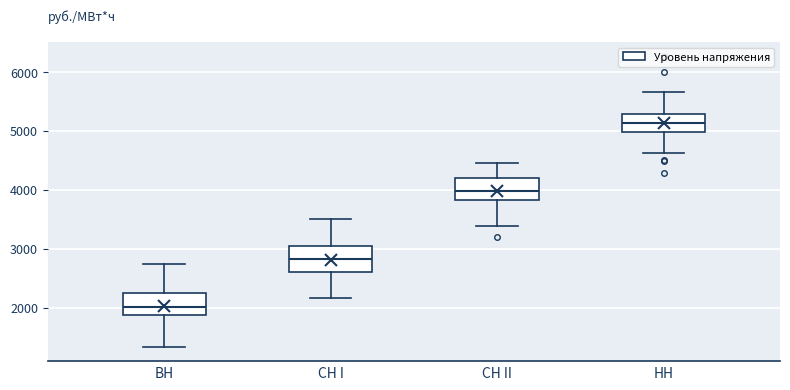

Reading left to right, read every box against the y-axis: the position of its median line, the range the box covers, and the ends of its whiskers. The values are not printed on the chart, so give them approximately, as read against the axis.

ВН: median 2000, box 1900 to 2300, whiskers 1300 to 2700
СН I: median 2800, box 2600 to 3000, whiskers 2200 to 3500
СН II: median 4000, box 3800 to 4200, whiskers 3400 to 4400
НН: median 5100, box 5000 to 5300, whiskers 4600 to 5700